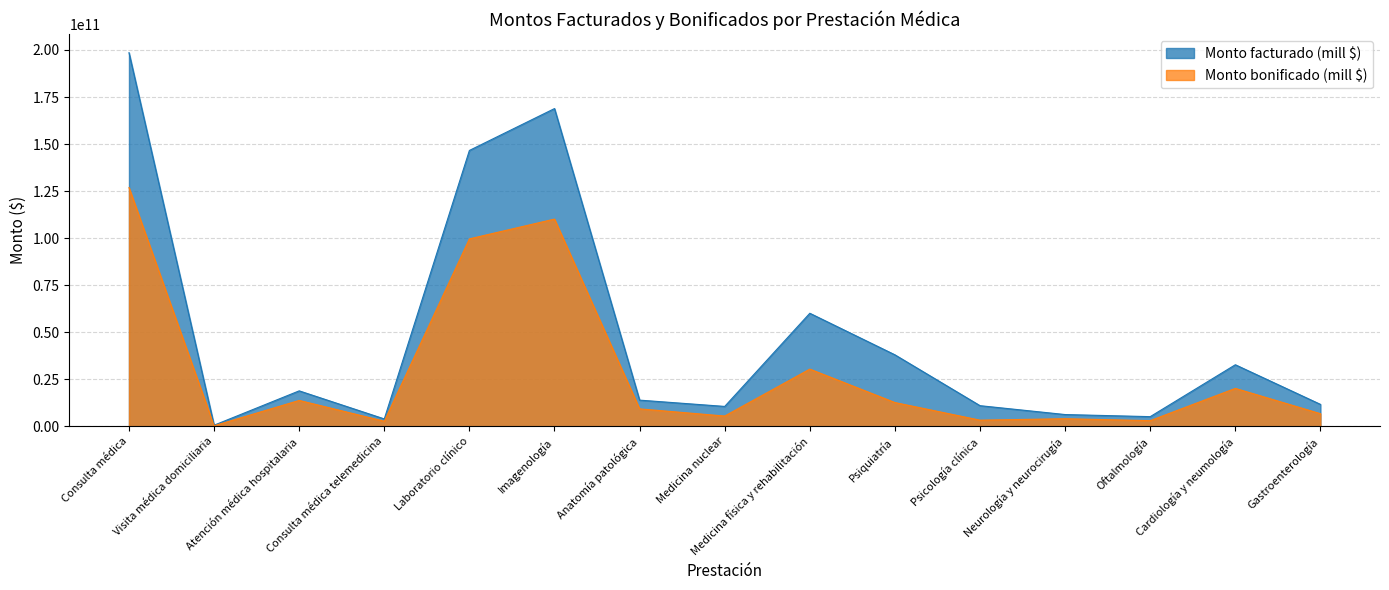

What is the sum of all Monto bonificado (mill $) values?

448463653682